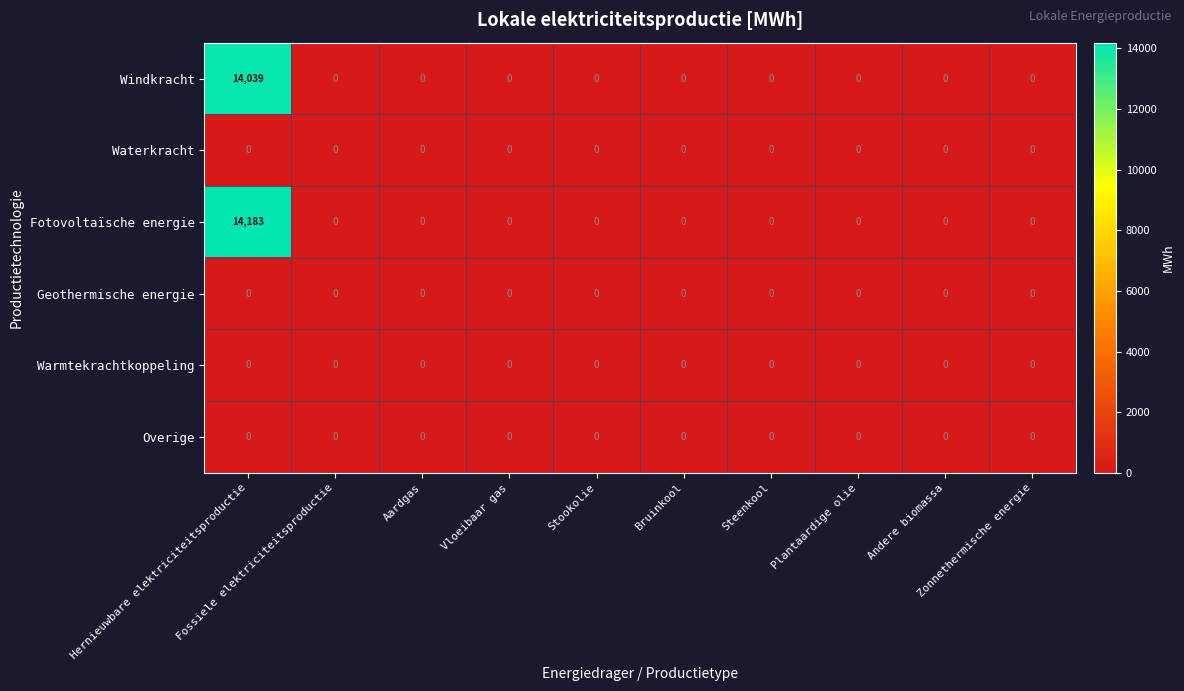

Which series has the largest range (max minus min)?

Fotovoltaïsche energie